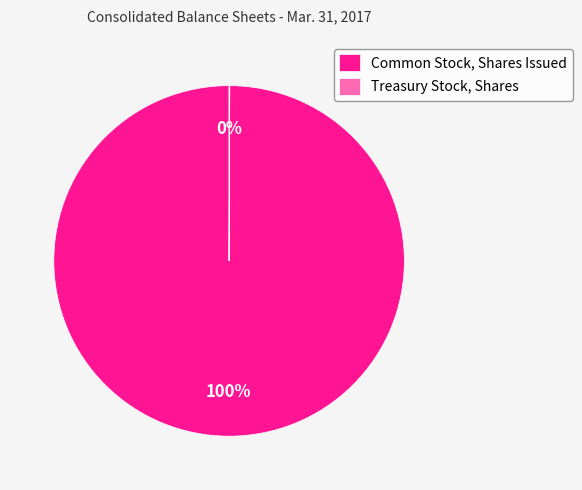

To the nearest percent, what is the average slice percentage?

50%